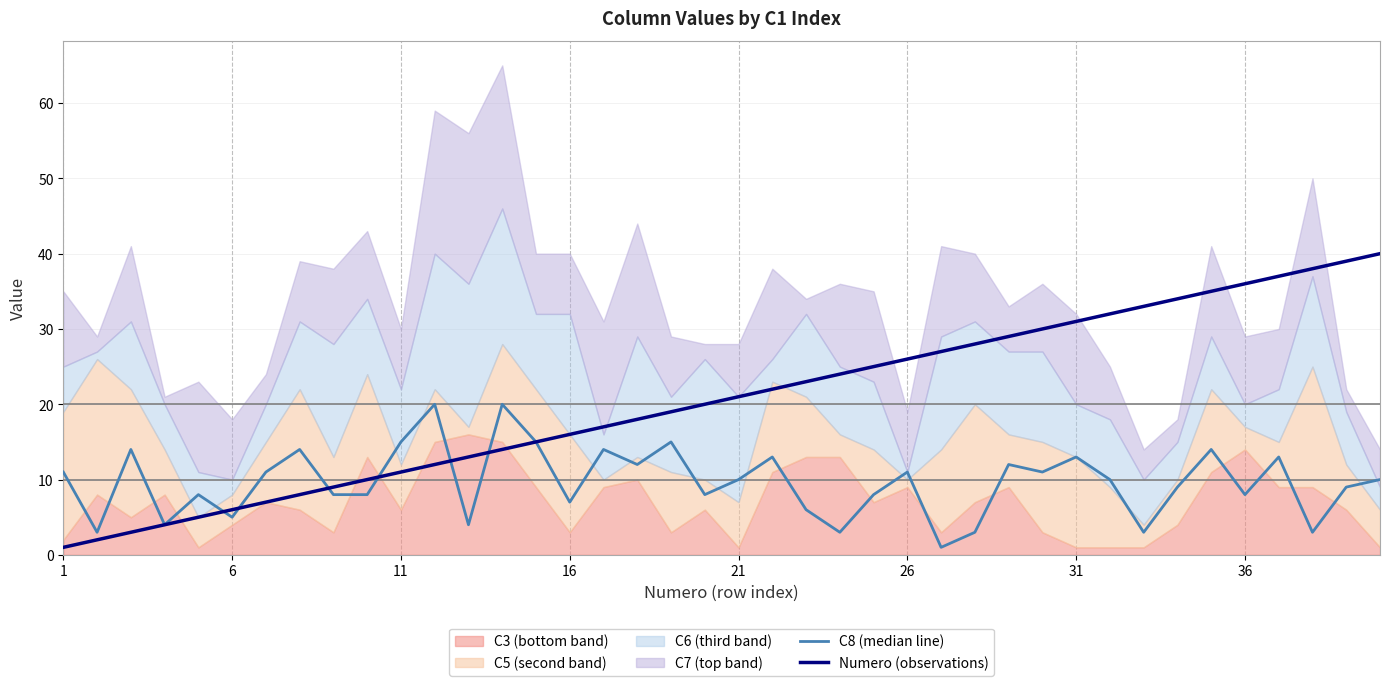

The Numero (observations) series shows 26 at 26. True or false?

True